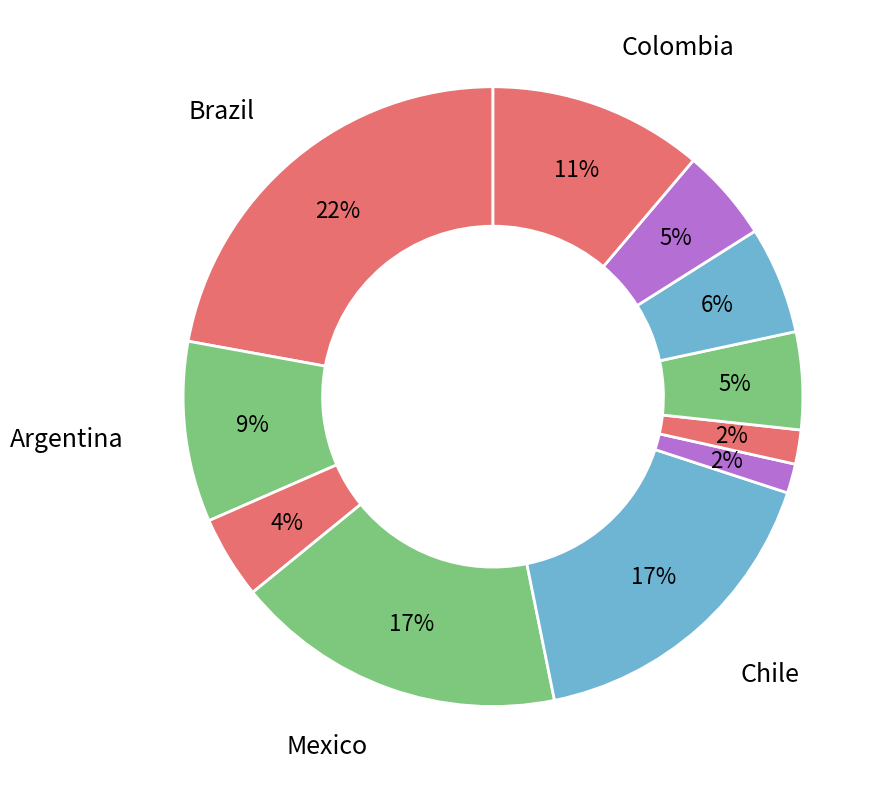

Count the number of slices in the pie.

11